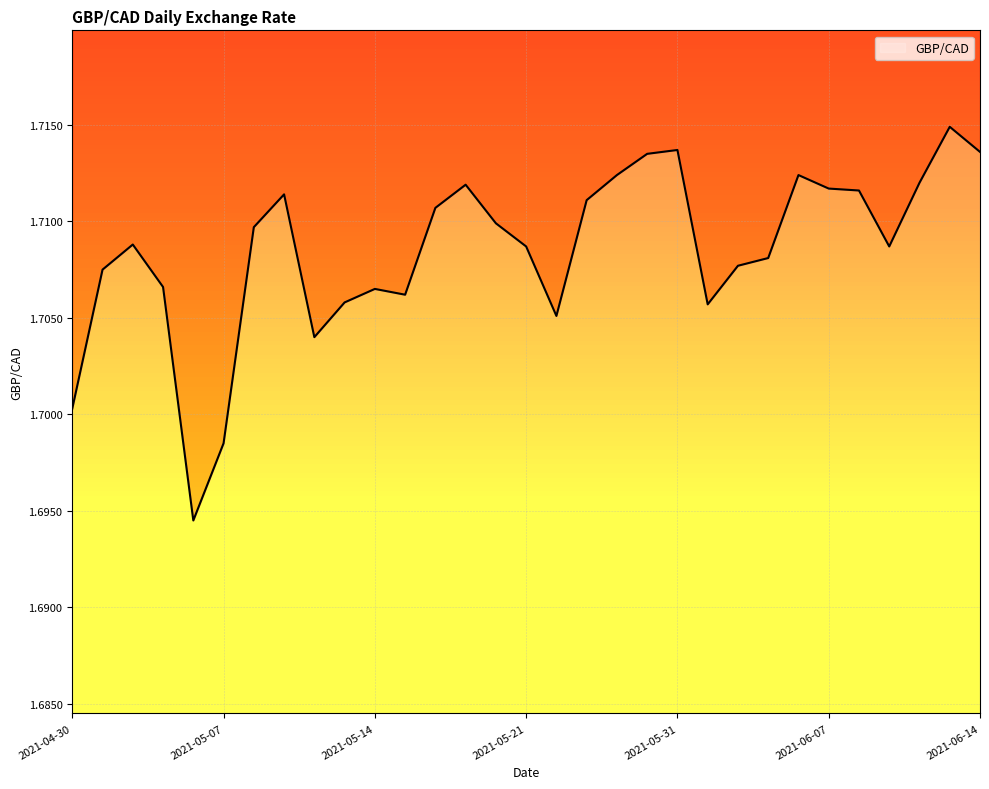

What is the maximum value shown in the chart?

1.7